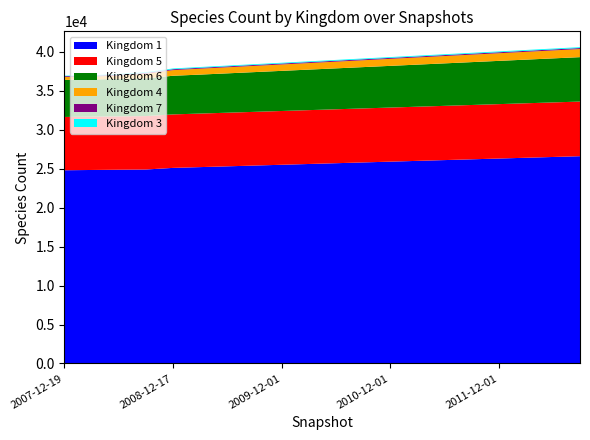

Reading left to right, extract all data points from this chart.

kingdom_1: 24795	24832	24866	24893	25100	25200	25300	25400	25500	25600	25700	25800	25900	26000	26100	26200	26300	26400	26500	26600
kingdom_5: 6840	6846	6846	6854	6863	6870	6880	6890	6900	6910	6920	6930	6940	6950	6960	6970	6980	6990	7000	7010
kingdom_6: 4752	4759	4806	4836	4958	5000	5050	5100	5150	5200	5250	5300	5350	5400	5450	5500	5550	5600	5650	5700
kingdom_4: 370	371	430	590	725	760	780	800	820	840	860	880	900	920	940	960	980	1000	1020	1040
kingdom_7: 110	110	114	115	115	116	117	118	119	120	121	122	123	124	125	126	127	128	129	130
kingdom_3: 69	69	96	97	97	98	99	100	101	102	103	104	105	106	107	108	109	110	111	112